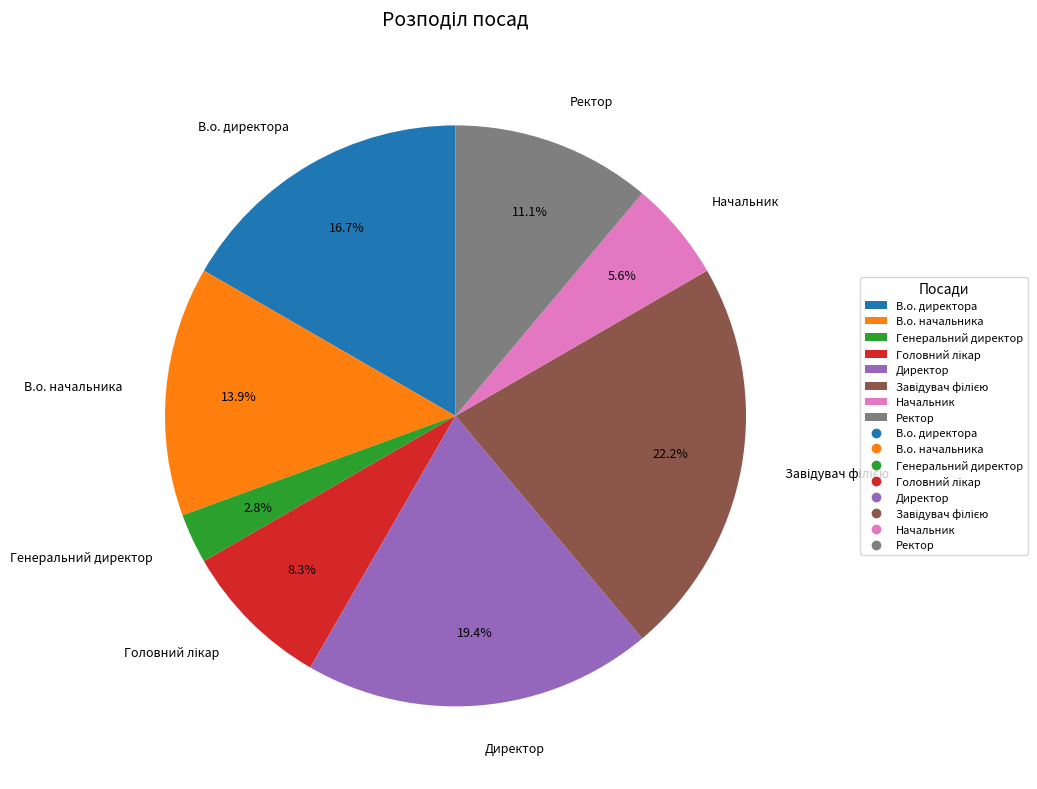

The В.о. директора slice represents 17% of the pie. True or false?

True